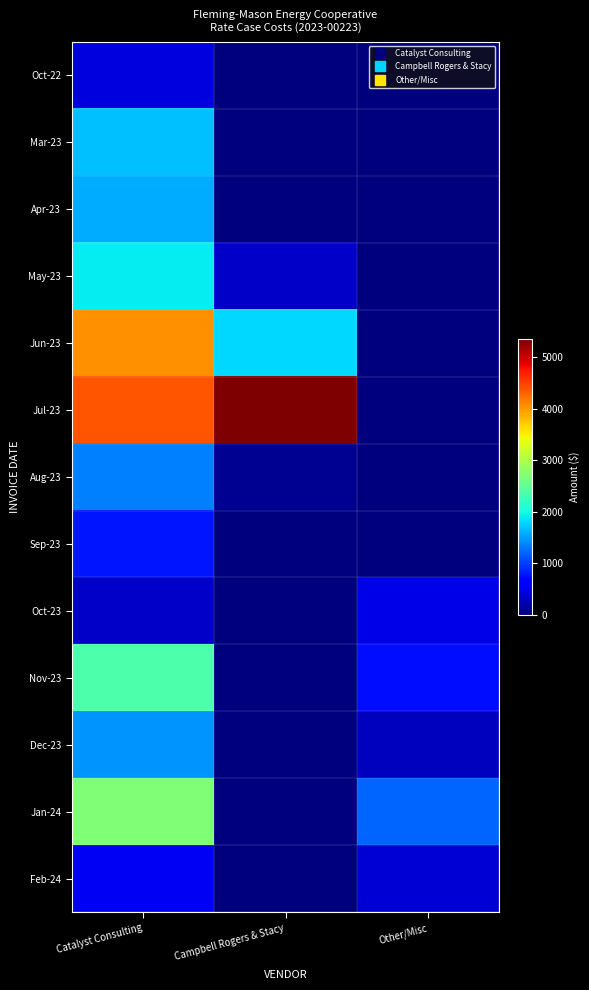

Reading left to right, transcribe all the data shown in this chart.

Oct-22: Catalyst Consulting=450.0	Campbell Rogers & Stacy=0.0	Other/Misc=0.0
Mar-23: Catalyst Consulting=1687.5	Campbell Rogers & Stacy=0.0	Other/Misc=0.0
Apr-23: Catalyst Consulting=1575.0	Campbell Rogers & Stacy=0.0	Other/Misc=0.0
May-23: Catalyst Consulting=1912.5	Campbell Rogers & Stacy=350.0	Other/Misc=0.0
Jun-23: Catalyst Consulting=4050.0	Campbell Rogers & Stacy=1800.0	Other/Misc=0.0
Jul-23: Catalyst Consulting=4387.5	Campbell Rogers & Stacy=5350.0	Other/Misc=0.0
Aug-23: Catalyst Consulting=1350.0	Campbell Rogers & Stacy=100.0	Other/Misc=0.0
Sep-23: Catalyst Consulting=787.5	Campbell Rogers & Stacy=0.0	Other/Misc=0.0
Oct-23: Catalyst Consulting=337.5	Campbell Rogers & Stacy=0.0	Other/Misc=500.0
Nov-23: Catalyst Consulting=2362.5	Campbell Rogers & Stacy=0.0	Other/Misc=750.0
Dec-23: Catalyst Consulting=1462.5	Campbell Rogers & Stacy=0.0	Other/Misc=300.0
Jan-24: Catalyst Consulting=2700.0	Campbell Rogers & Stacy=0.0	Other/Misc=1200.0
Feb-24: Catalyst Consulting=562.5	Campbell Rogers & Stacy=0.0	Other/Misc=400.0